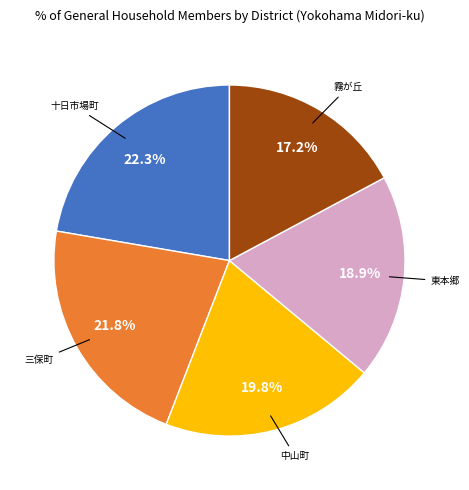

Is there any slice that represents more than half of the pie?

No